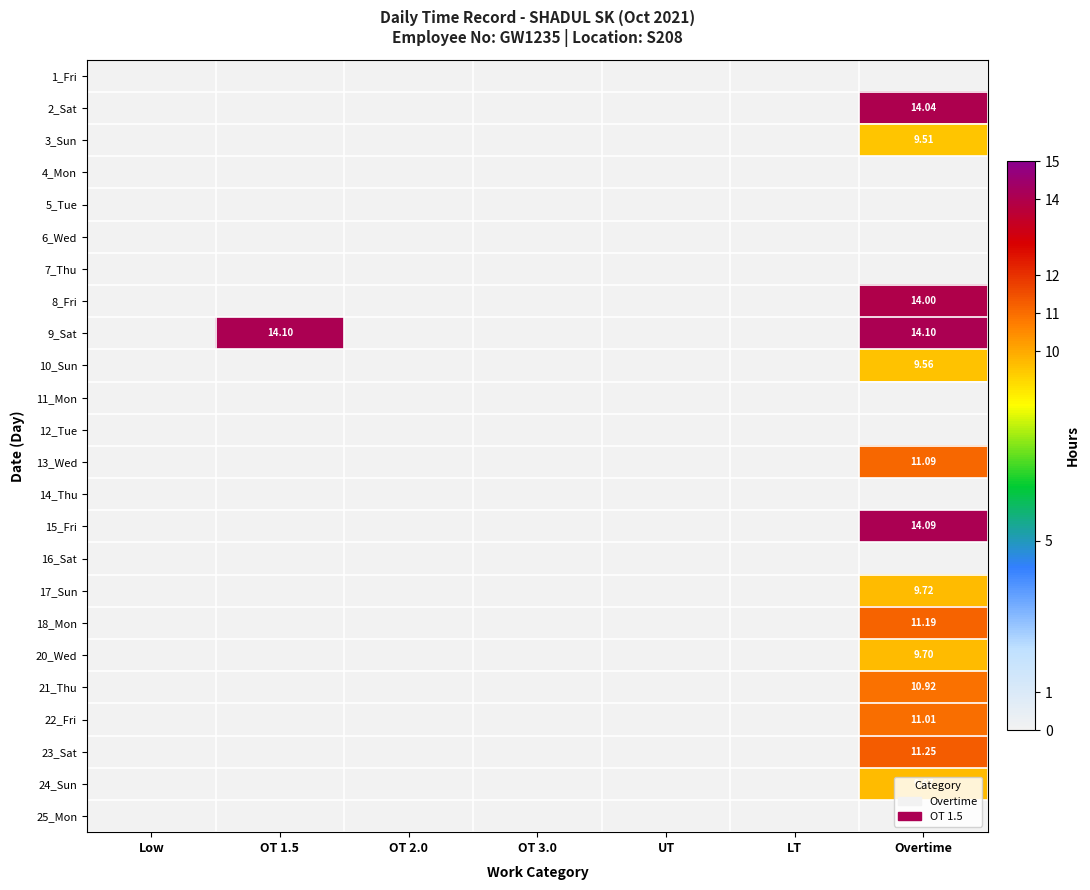

At which label is 17_Sun closest to 4?

Low